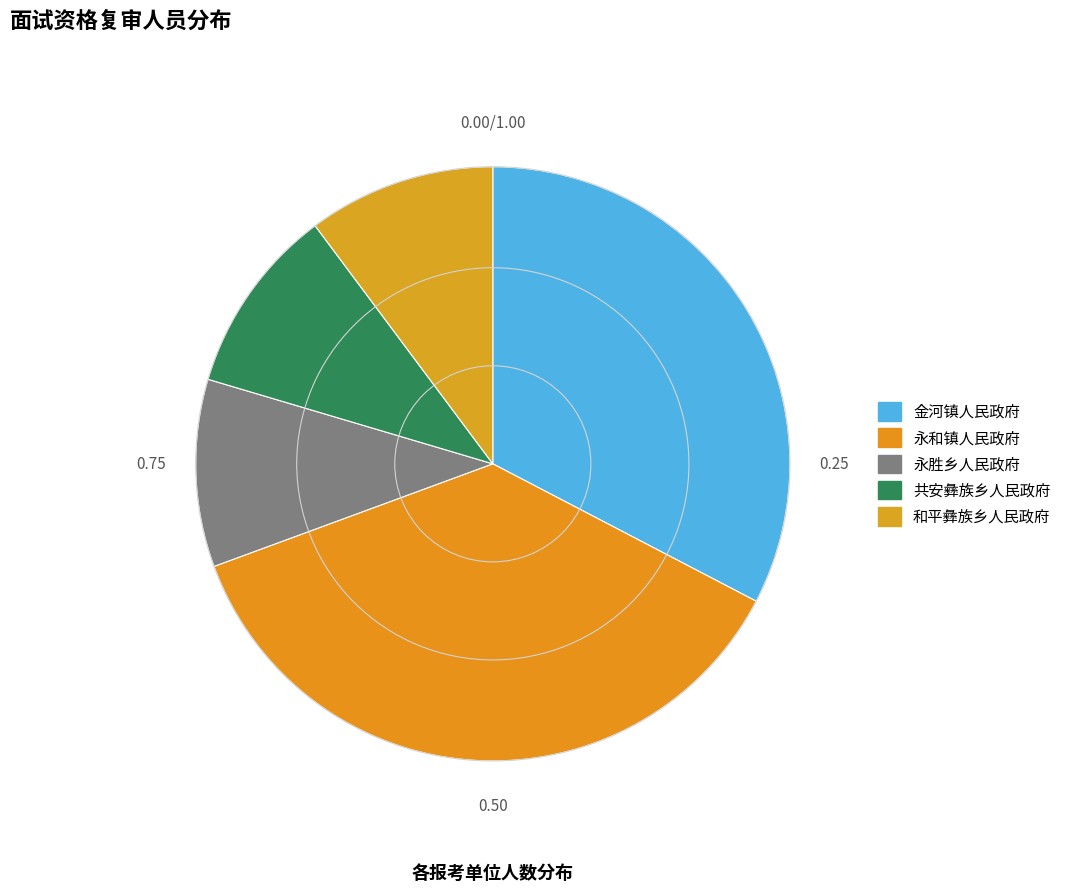

Is there a majority slice in this chart?

No